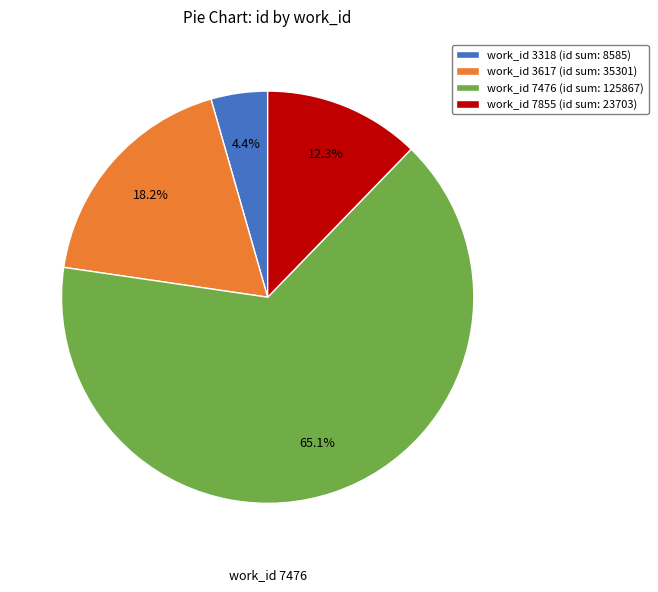

Combined, do work_id 7855 (id sum: 23703) and work_id 3318 (id sum: 8585) account for over 50%?

No